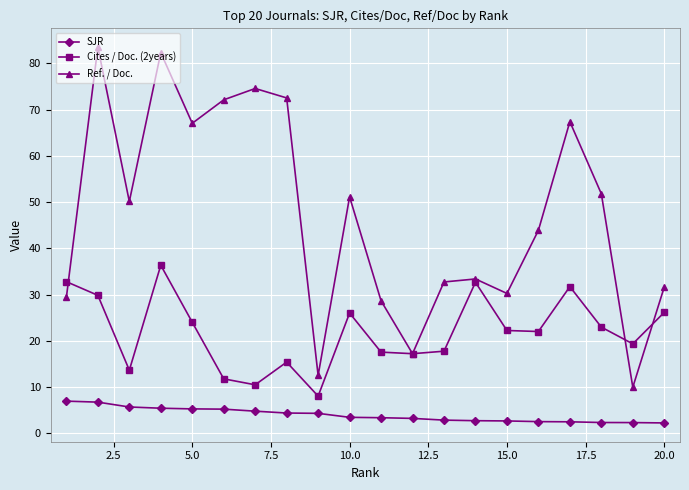

What is the maximum value shown in the chart?

83.5